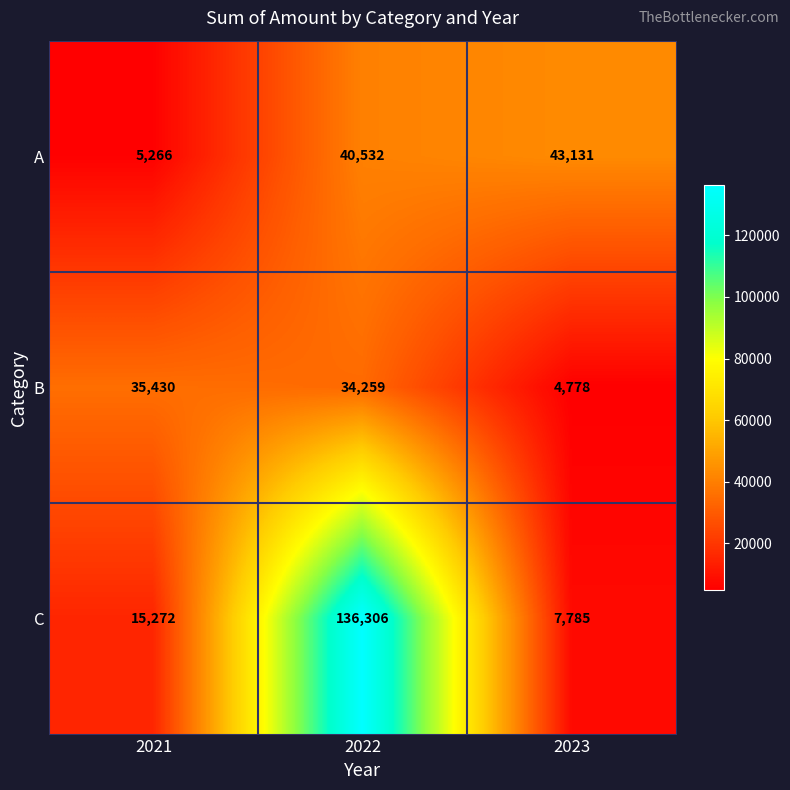

What is the greatest value displayed?

136306